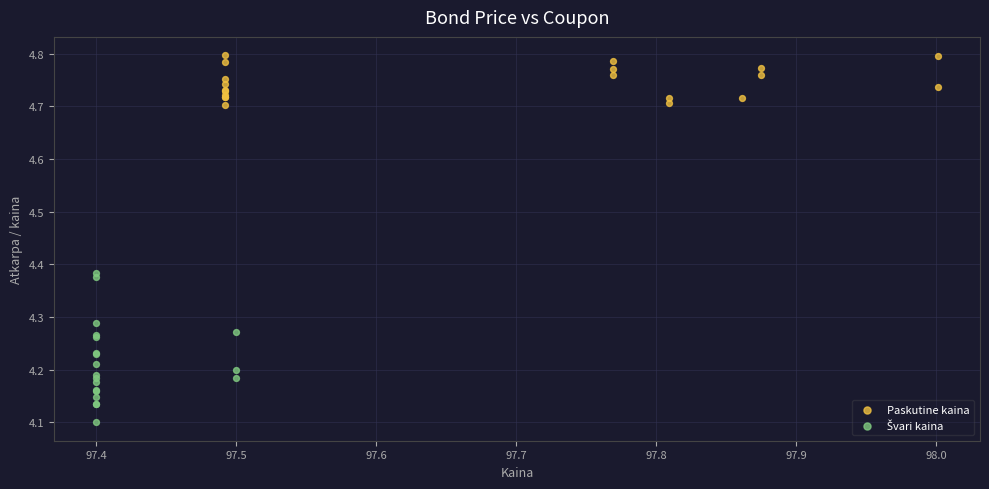

Which series reaches the maximum Y coordinate?

Paskutine kaina